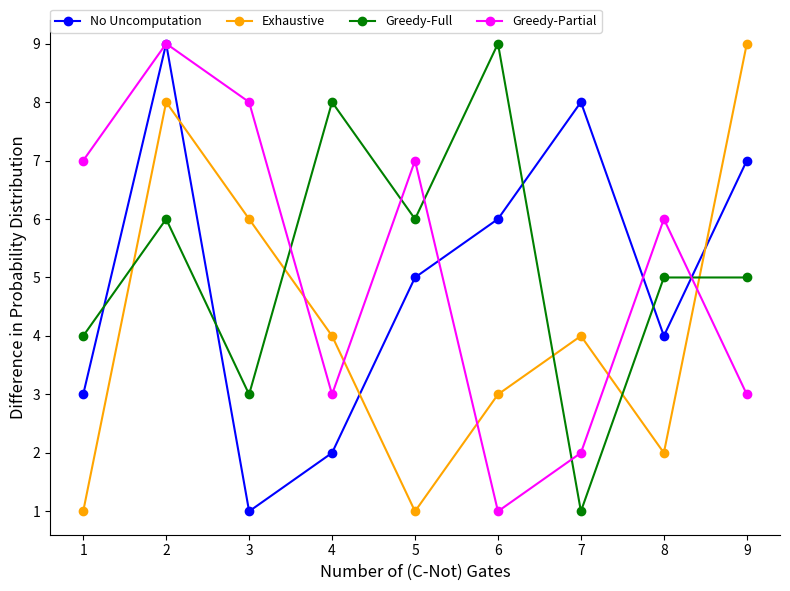

What are all the series names shown in the legend?

No Uncomputation, Exhaustive, Greedy-Full, Greedy-Partial